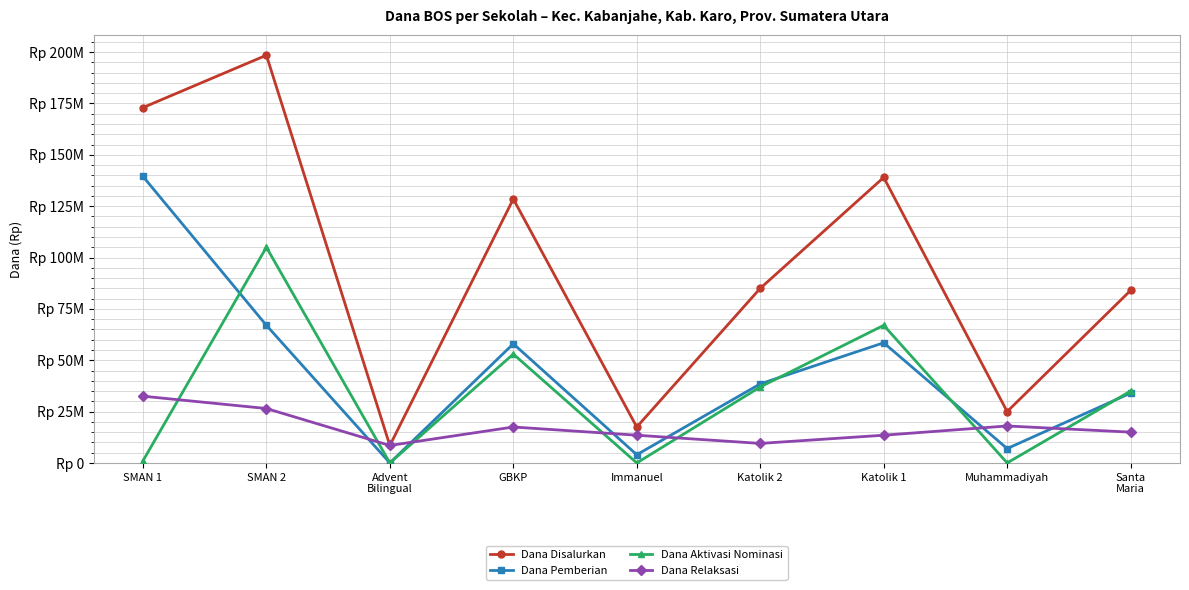

What is the minimum value for Dana Relaksasi?

8500000